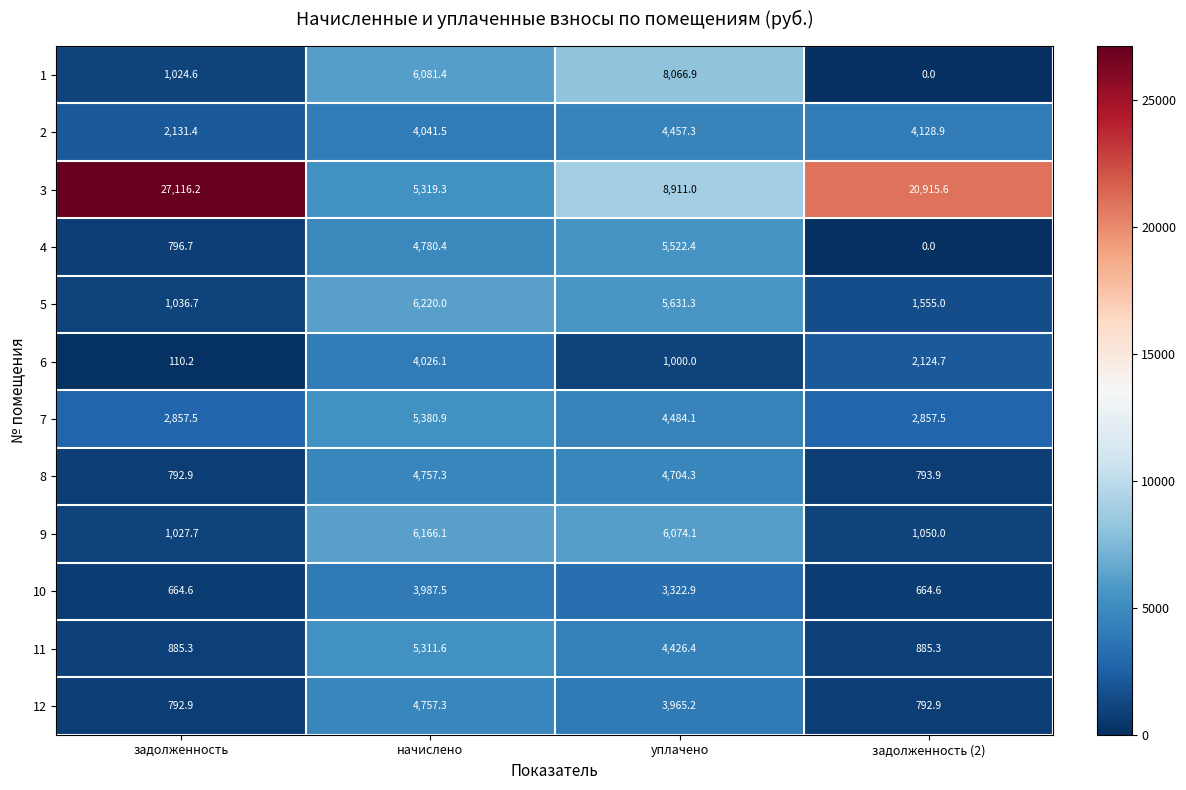

Rank the categories by 2 value from highest to lowest.

уплачено, задолженность (2), начислено, задолженность